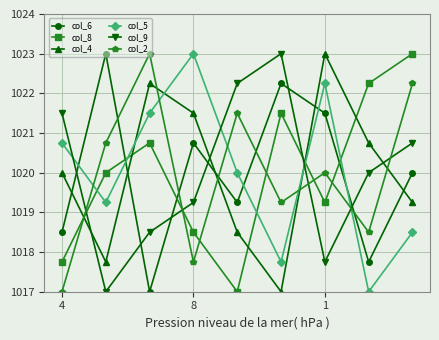

What are all the series names shown in the legend?

col_6, col_8, col_4, col_5, col_9, col_2